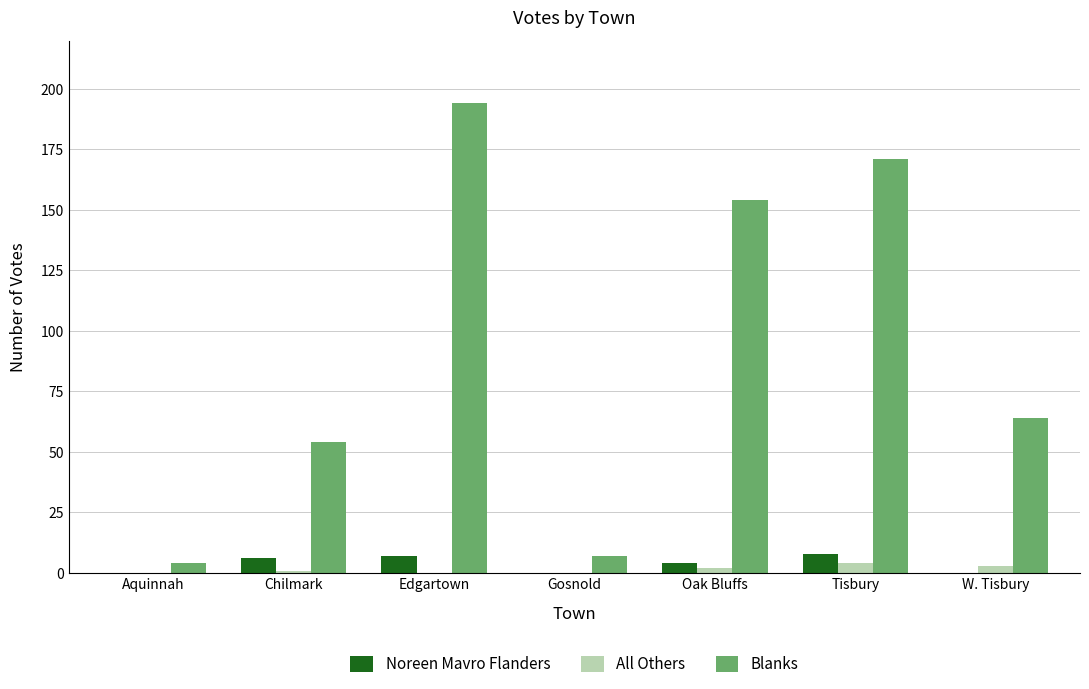

What is the total value across all series at Gosnold?

7